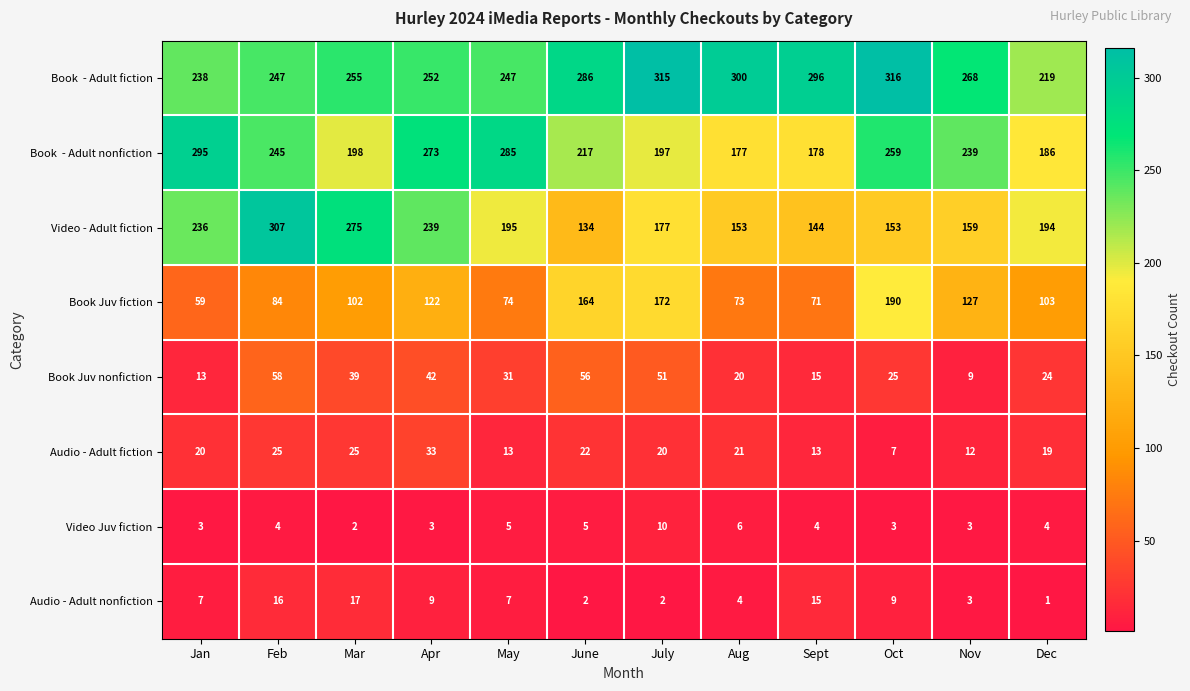

Rank the categories by Book Juv fiction value from highest to lowest.

Oct, July, June, Nov, Apr, Dec, Mar, Feb, May, Aug, Sept, Jan